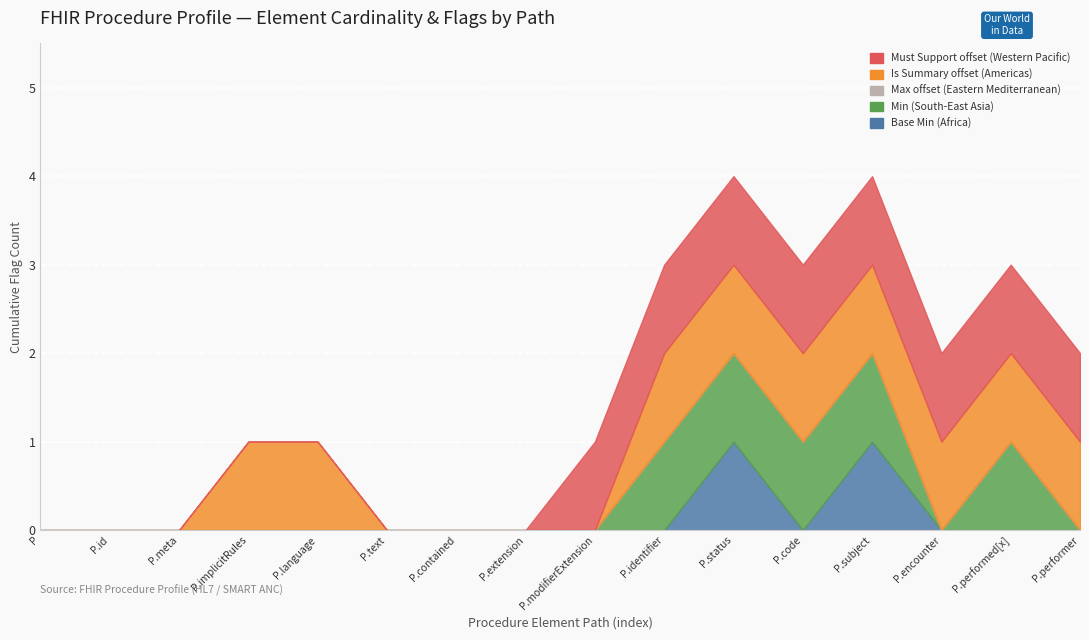

Reading left to right, list all the values displayed in this chart.

Base Min (Africa): 0	0	0	0	0	0	0	0	0	0	1	0	1	0	0	0
Min (South-East Asia): 0	0	0	0	0	0	0	0	0	1	1	1	1	0	1	0
Max offset (Eastern Mediterranean): 0	0	0	0	0	0	0	0	0	0	0	0	0	0	0	0
Is Summary offset (Americas): 0	0	0	1	1	0	0	0	0	1	1	1	1	1	1	1
Must Support offset (Western Pacific): 0	0	0	0	0	0	0	0	1	1	1	1	1	1	1	1